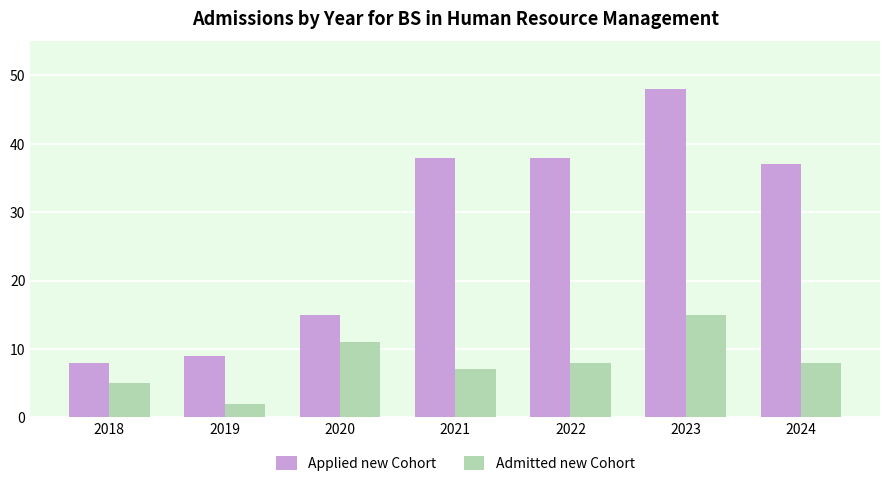

What is the approximate value of Applied new Cohort at 2019, to the nearest 10?

10